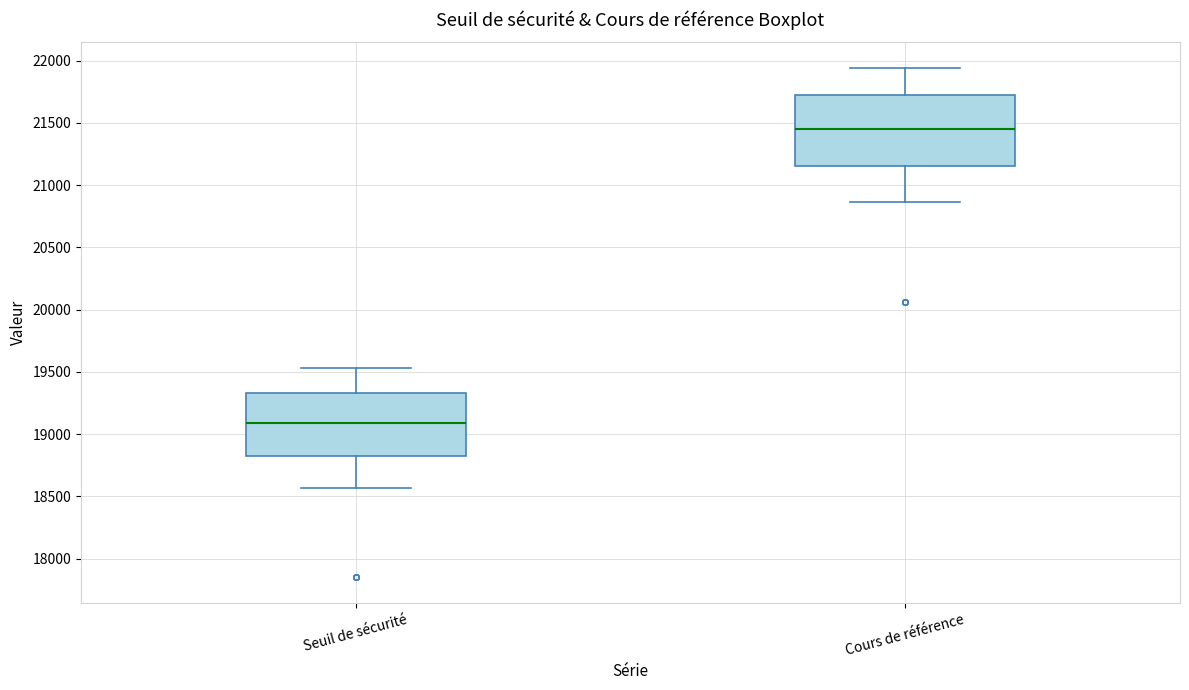

Reading left to right, read every box against the y-axis: the position of its median line, the range the box covers, and the ends of its whiskers. The values are not printed on the chart, so give them approximately, as read against the axis.

Seuil de sécurité: median 19100, box 18850 to 19350, whiskers 18550 to 19550
Cours de référence: median 21450, box 21150 to 21700, whiskers 20850 to 21950